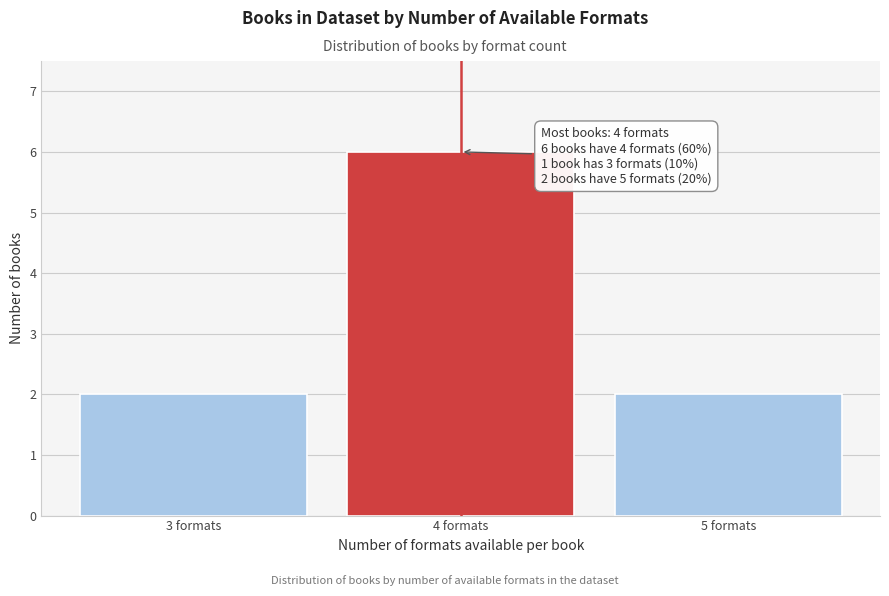

Reading right to left, what are all the values shown in this chart?

2	6	2